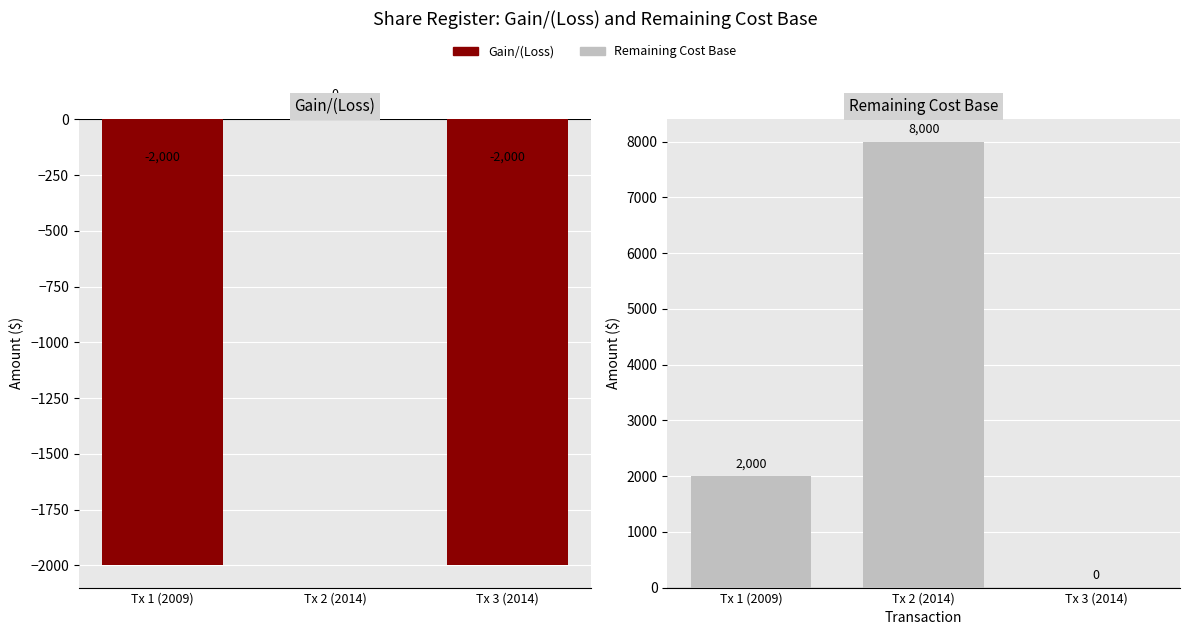

What are all the series names shown in the legend?

Gain/(Loss), Remaining Cost Base